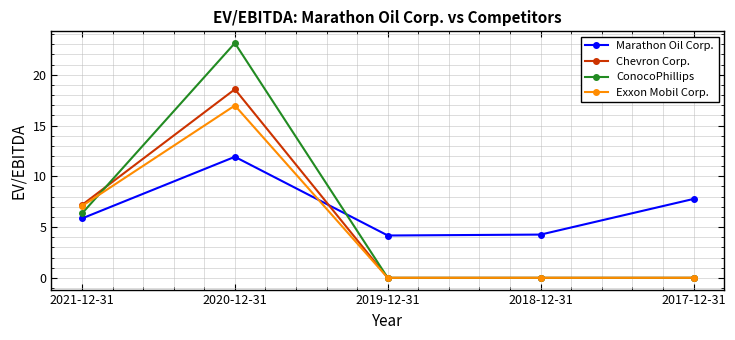

In Chevron Corp., how many points are higher than both neighbors (excluding endpoints)?

1